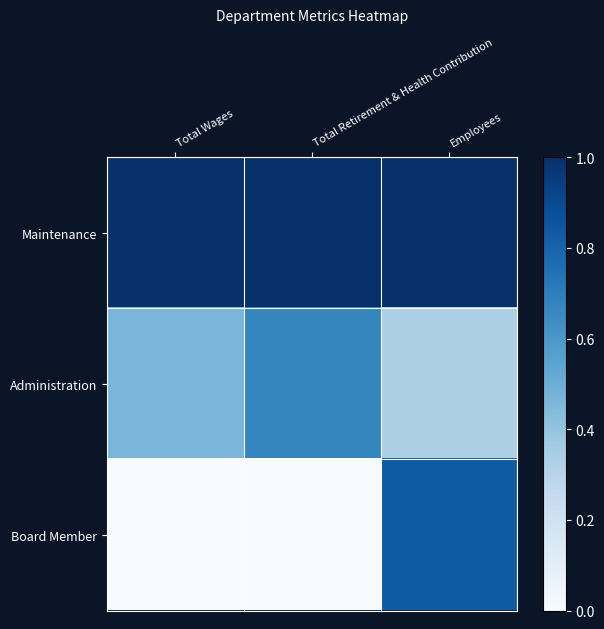

Rank the series by their average value, from lowest to highest.

Board Member, Administration, Maintenance